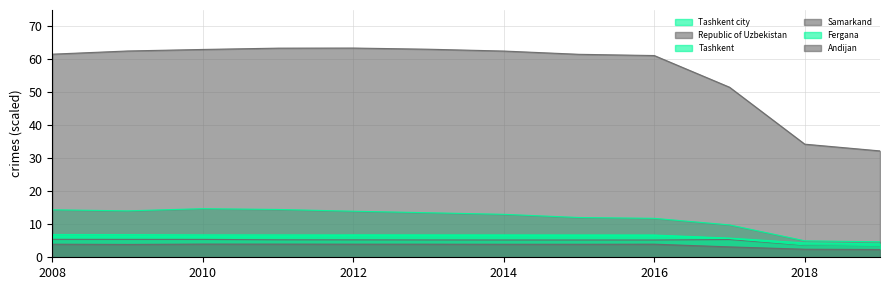

Does the chart display data point markers on the line(s)?

No